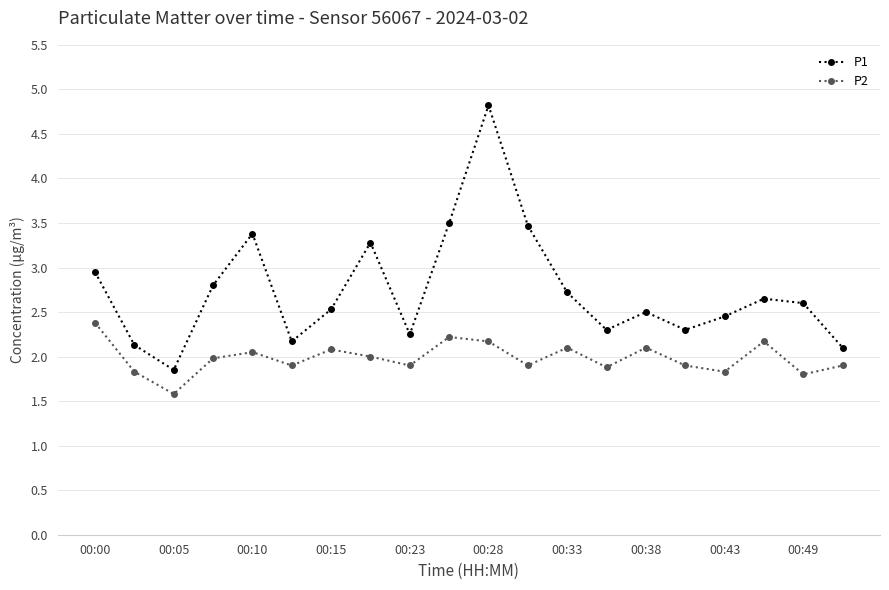

What is the difference between the maximum and minimum values in the P1 series?

3.0